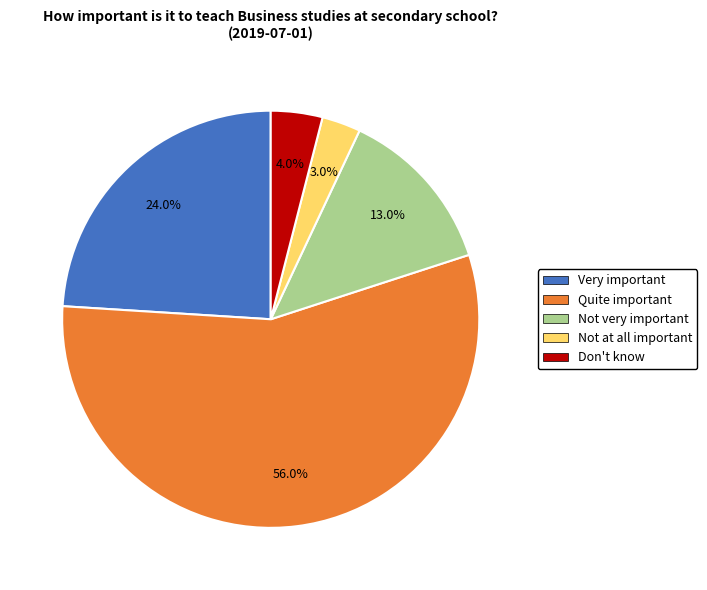

Which slice is the largest?

Quite important